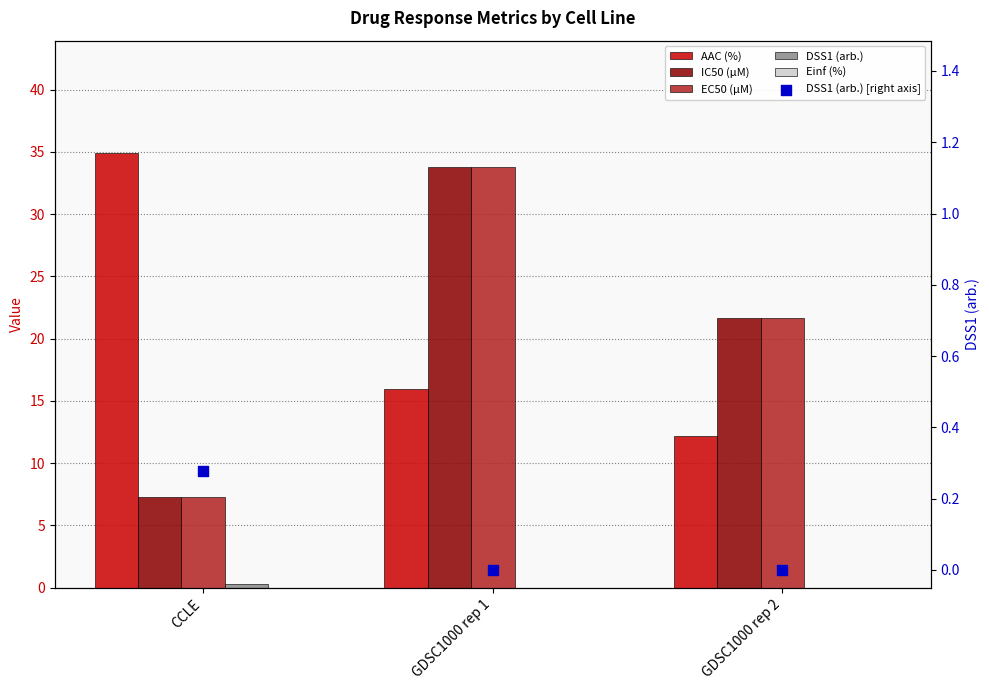

Which series reaches the minimum Y coordinate?

DSS1 (arb.)